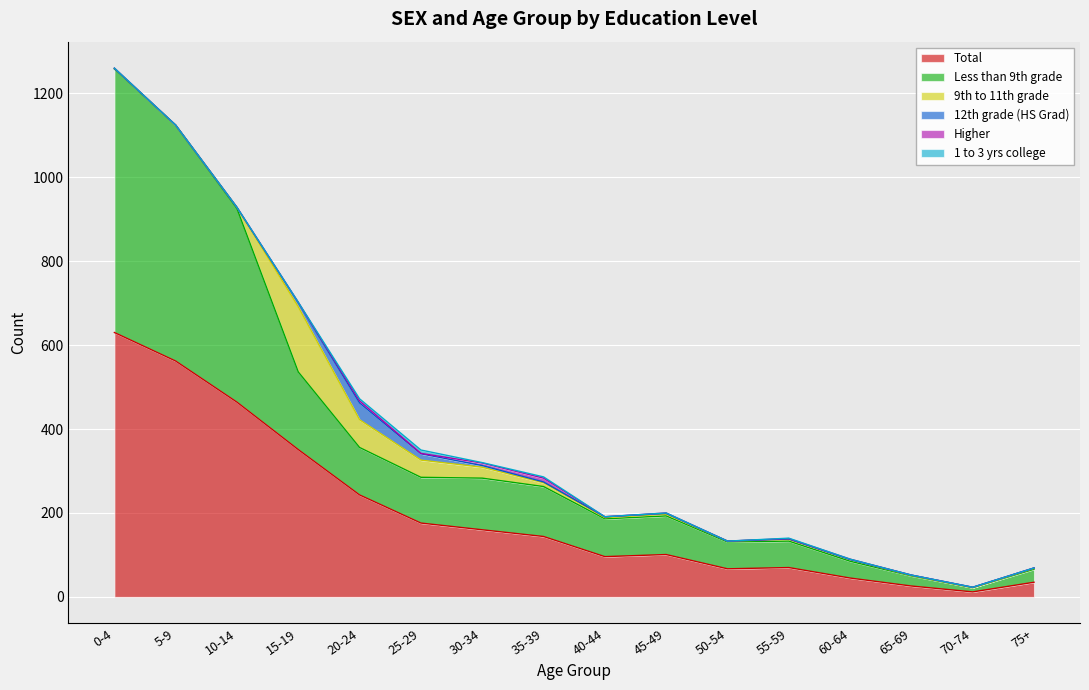

What is the average value of the 12th grade (HS Grad) series?

5